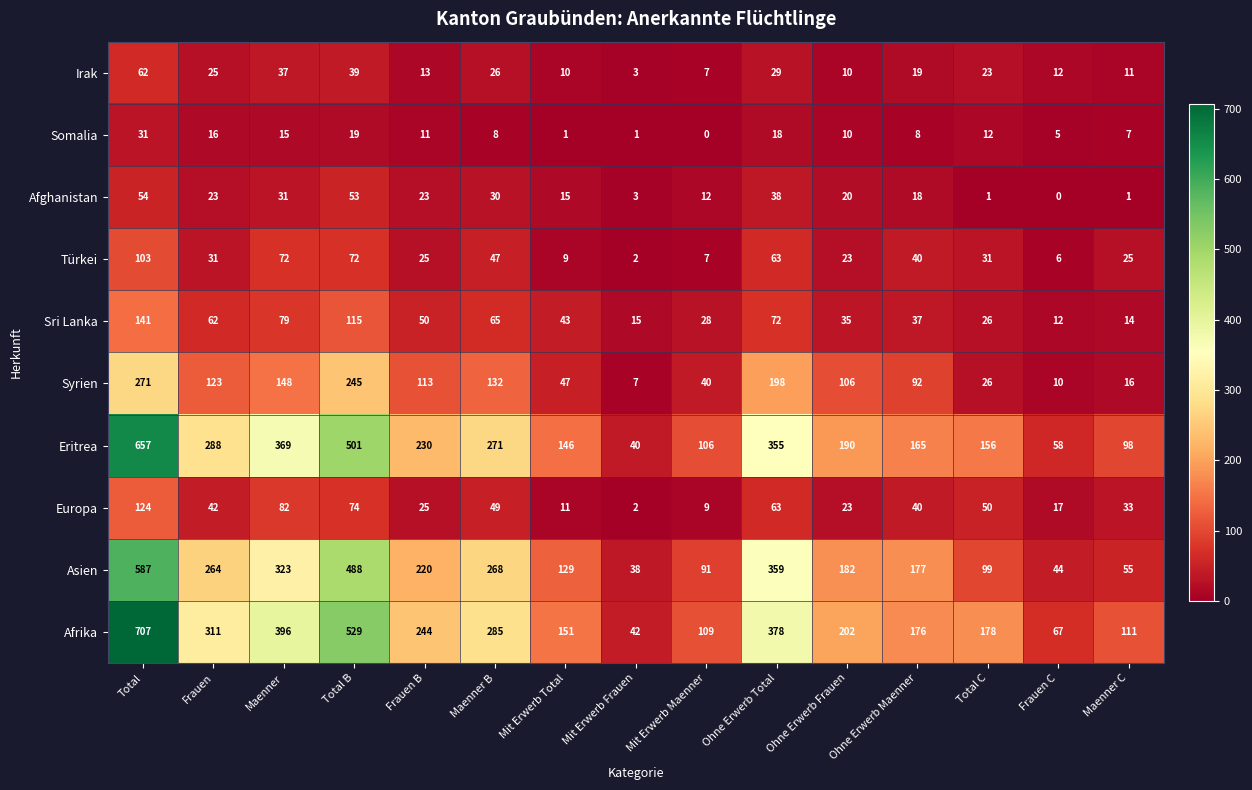

At how many categories does at least one series exceed 3?

15